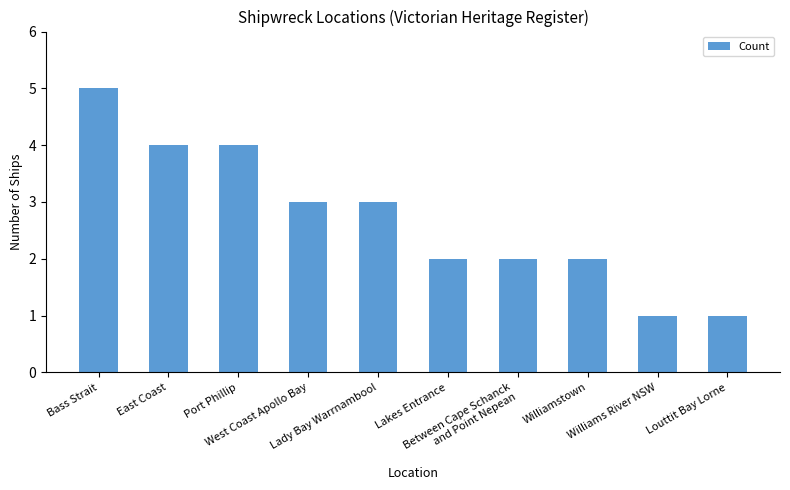

What is the maximum value shown in the chart?

5